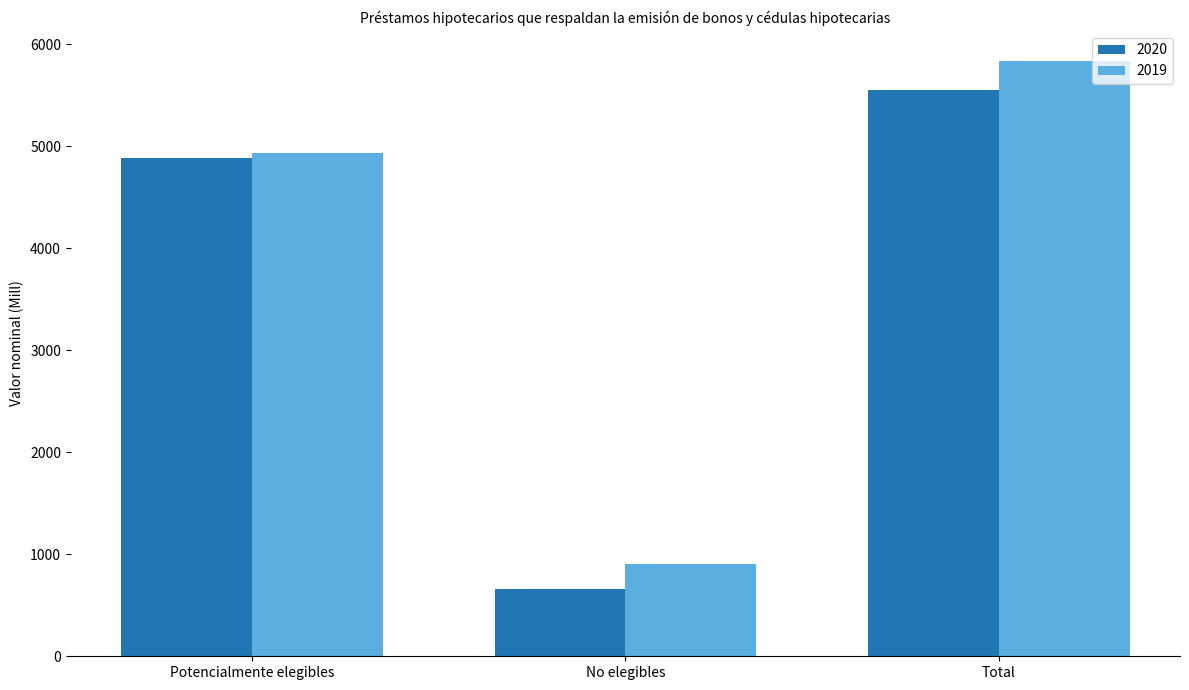

At which category does the chart reach its minimum across all series?

No elegibles